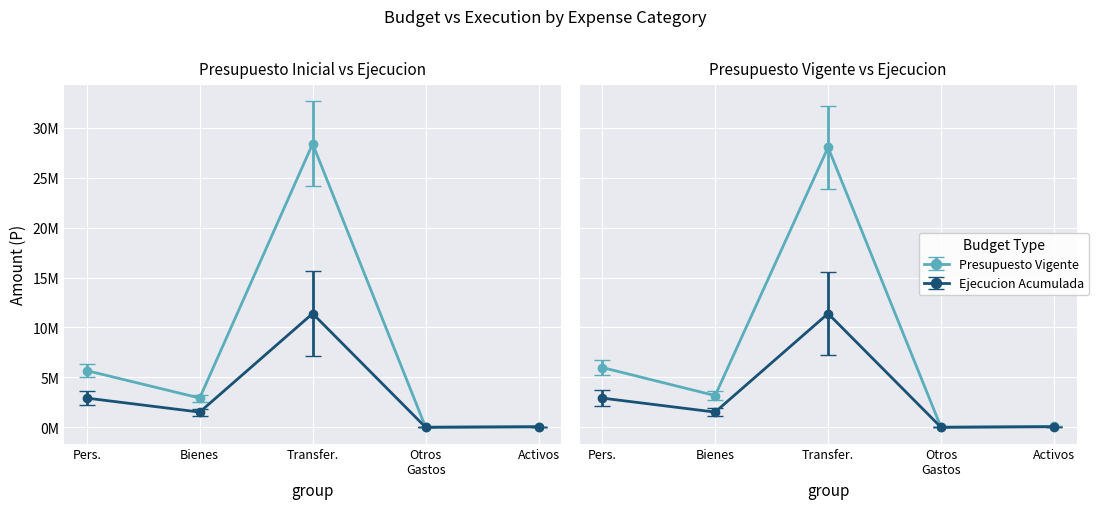

What is the value of the Presupuesto Vigente point at the 2nd from the left?

3176171